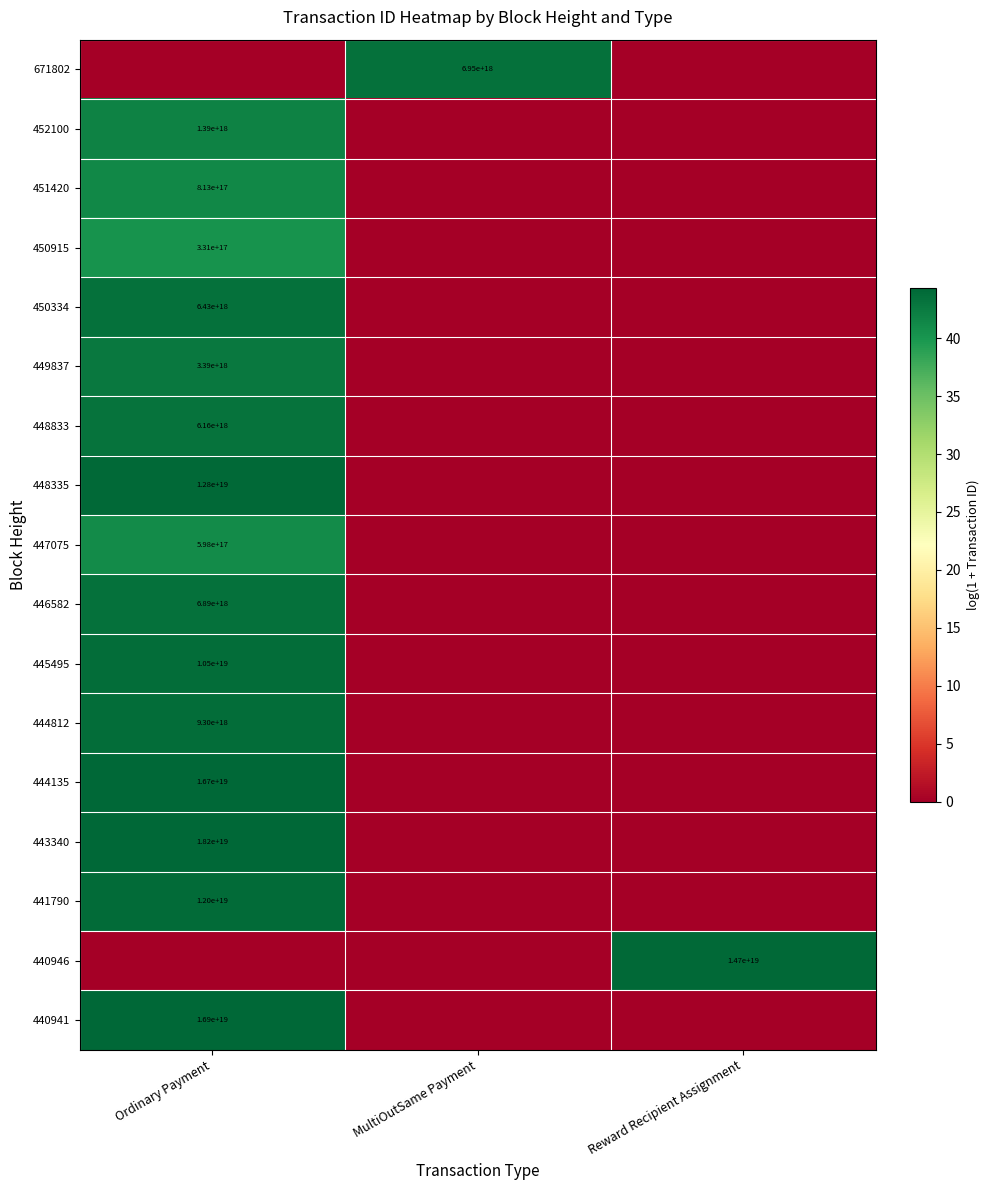

Is it true that 445495 equals 10500000000000000000 at Ordinary Payment?

True